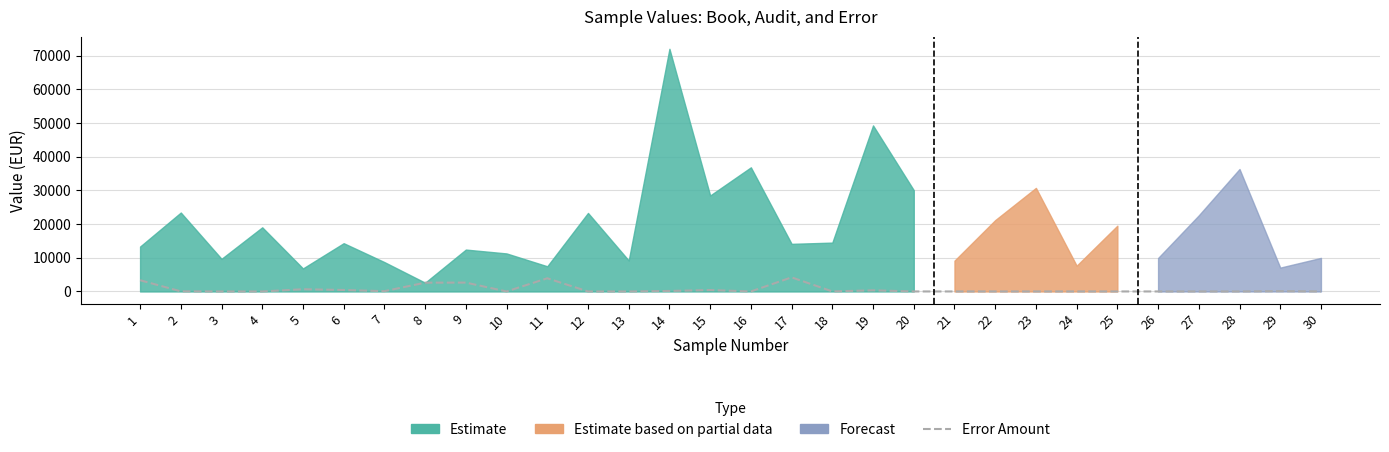

True or false: the data shows 436.4 at 6.

True